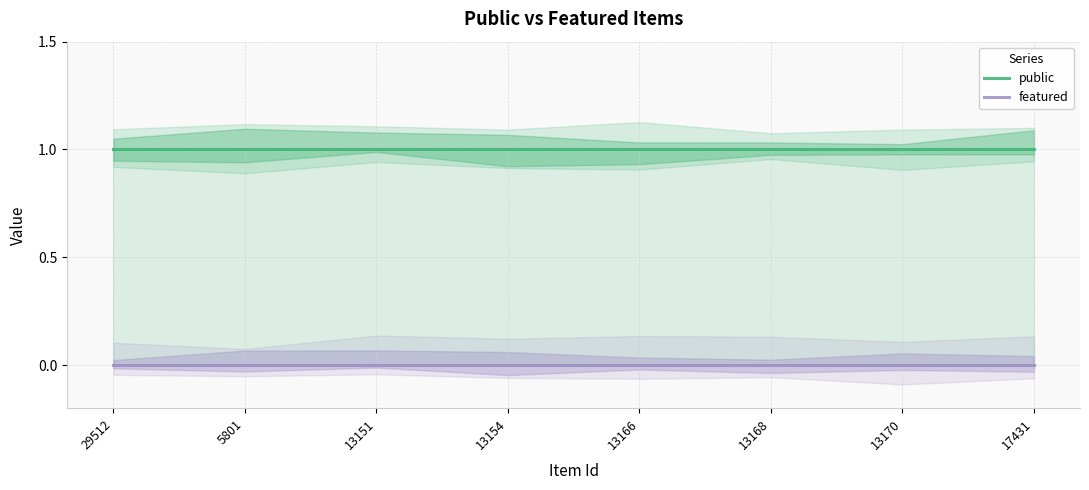

True or false: featured and public intersect in this chart.

False